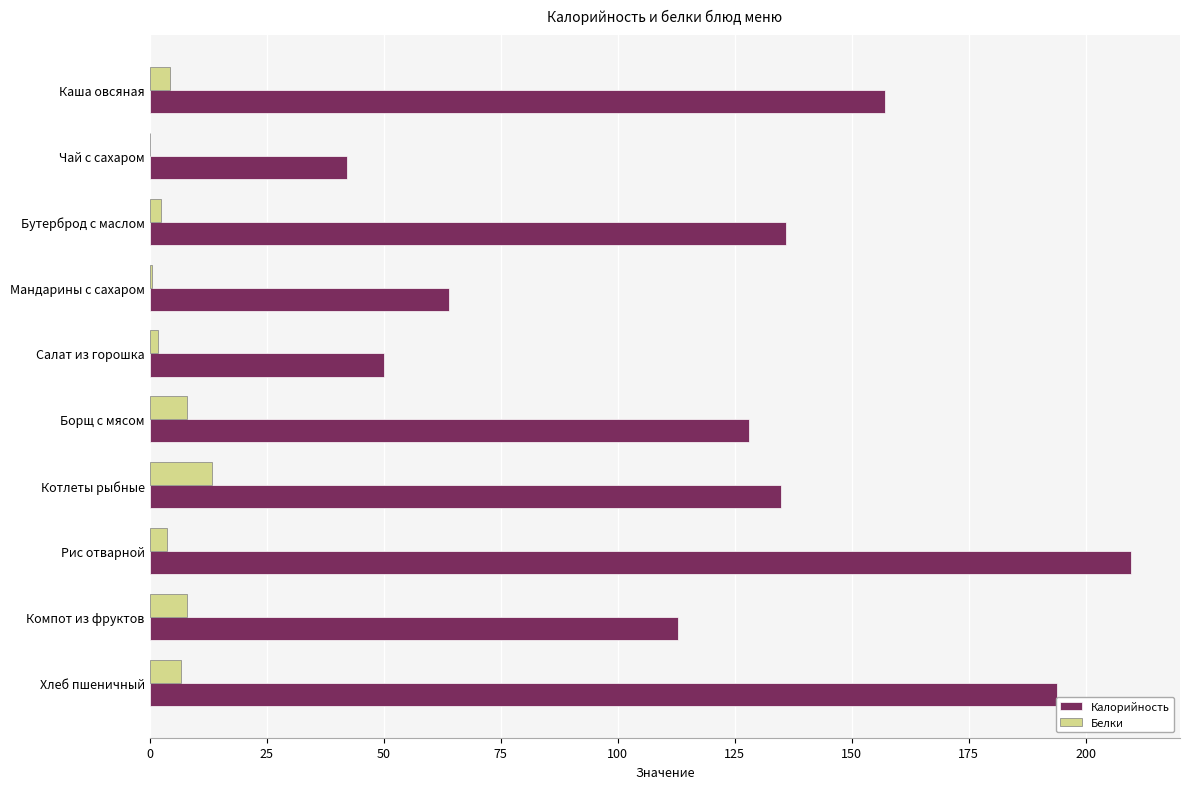

What are all the series names shown in the legend?

Калорийность, Белки